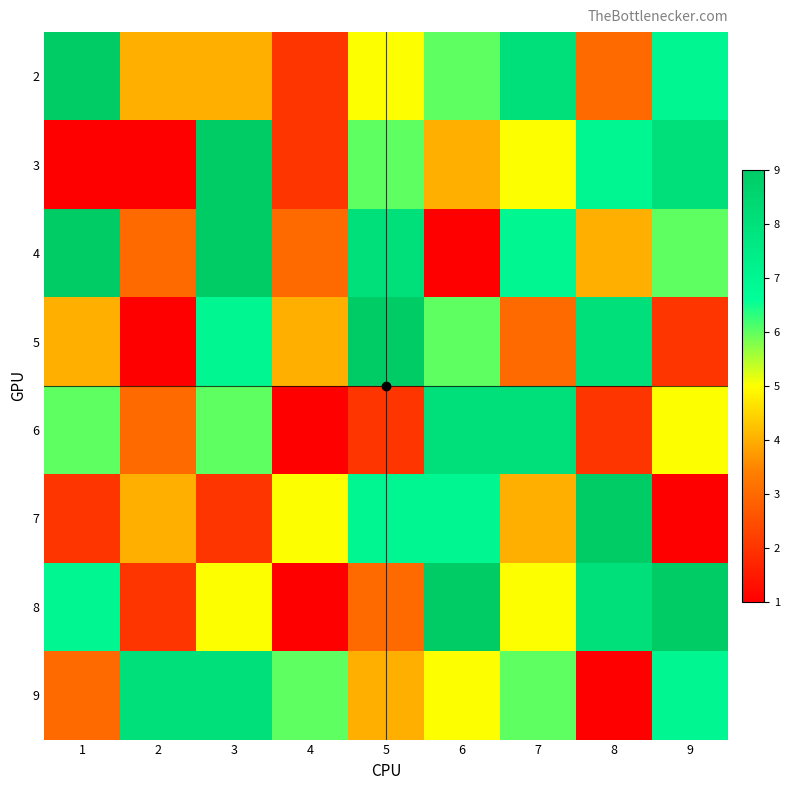

Which label corresponds to the largest value in the chart?

1